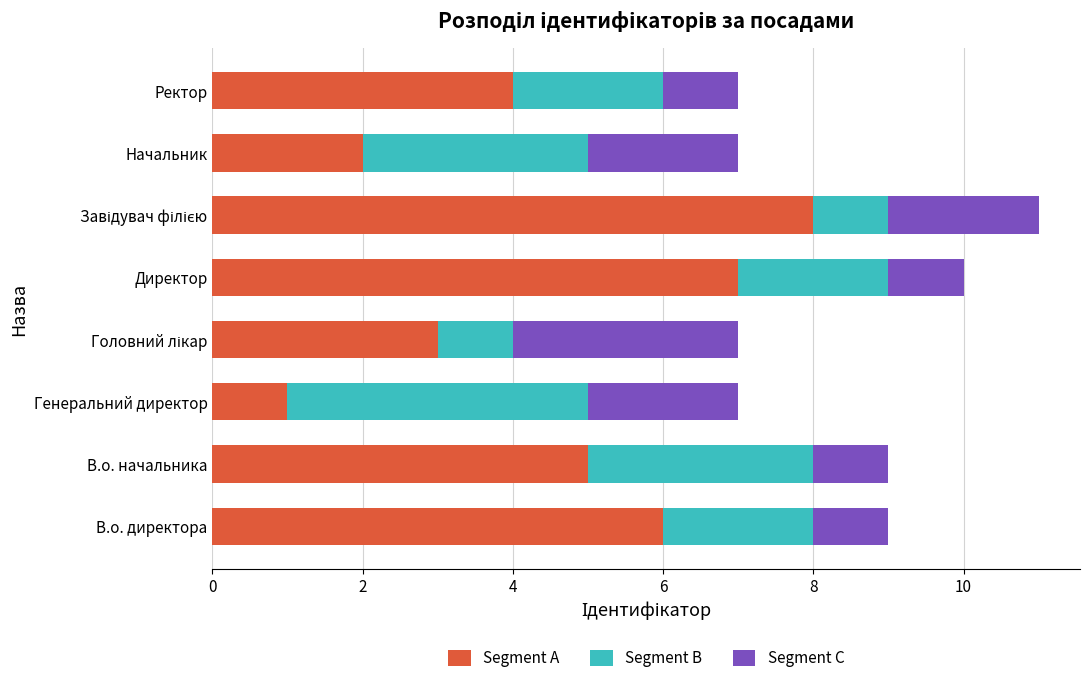

What is the total value across all series at Начальник?

7